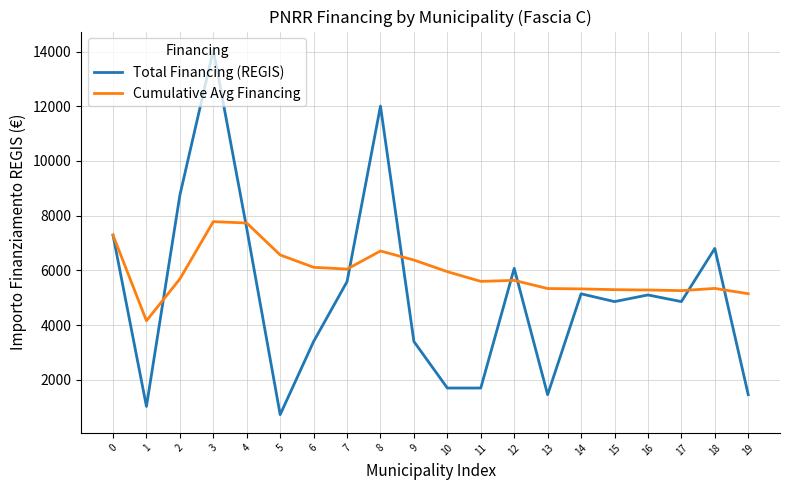

How many lines are shown in the chart?

2